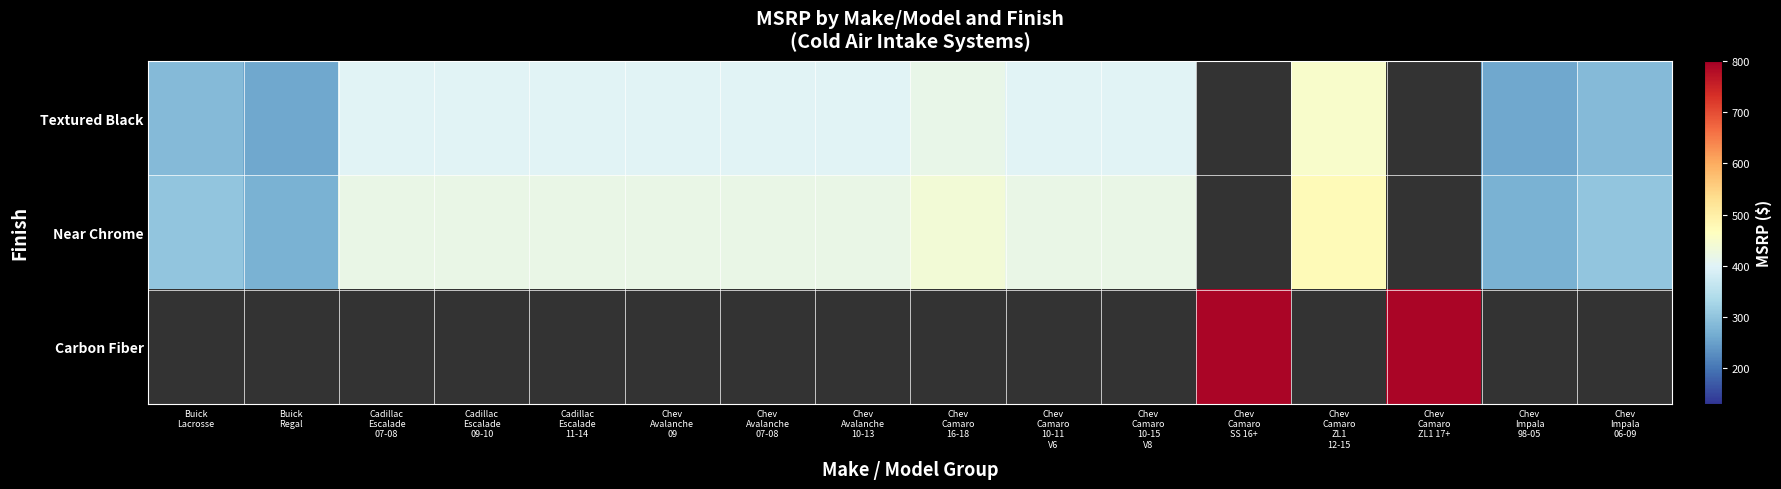

What is the difference between the maximum and minimum values in the Near Chrome series?

200.0